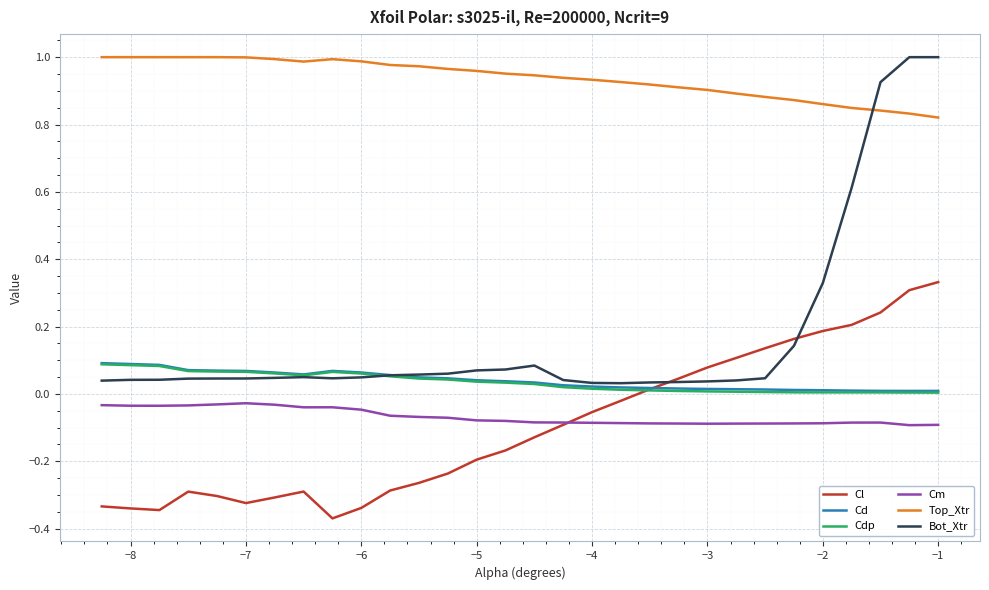

Which series has the largest total across all categories?

Top_Xtr